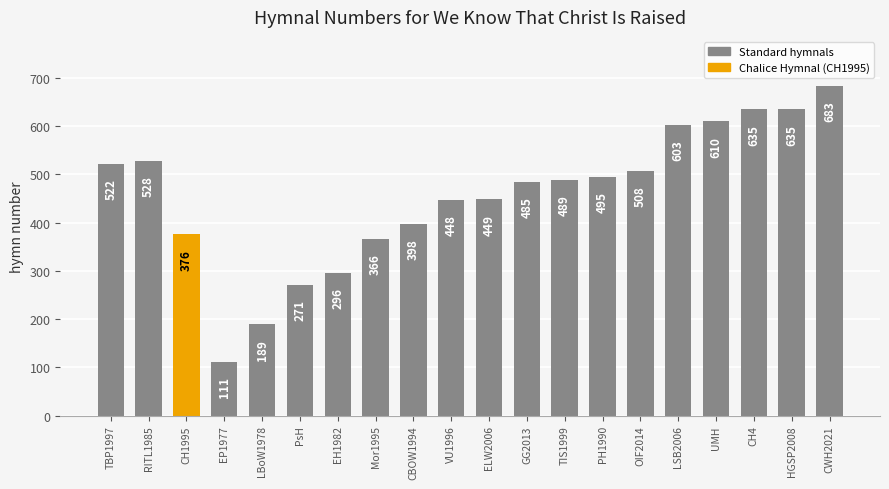

What is the ratio of the value at CWH2021 to the value at PsH?

2.5